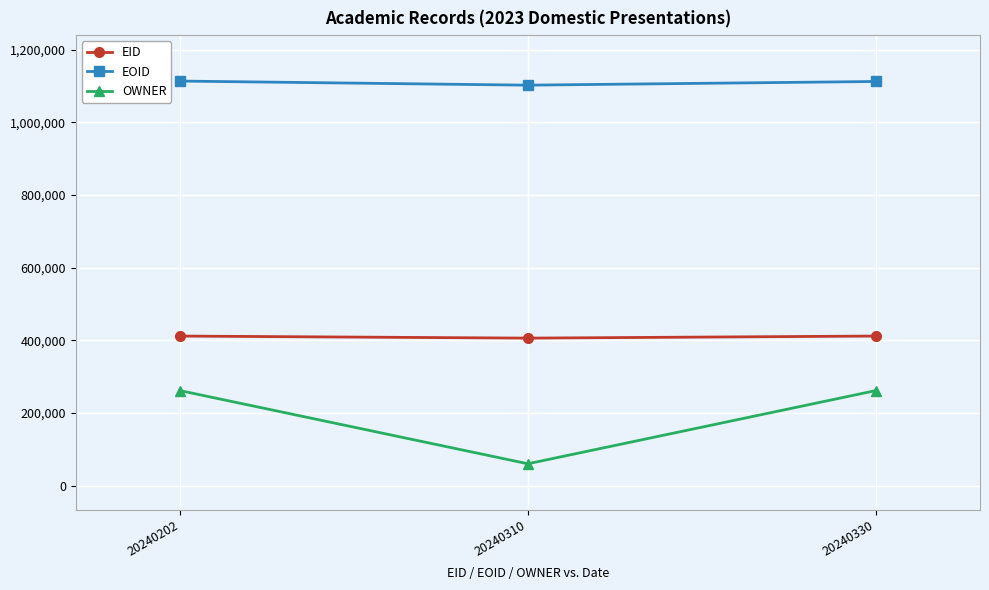

Which series changed the most between 20240310 and 20240330?

OWNER